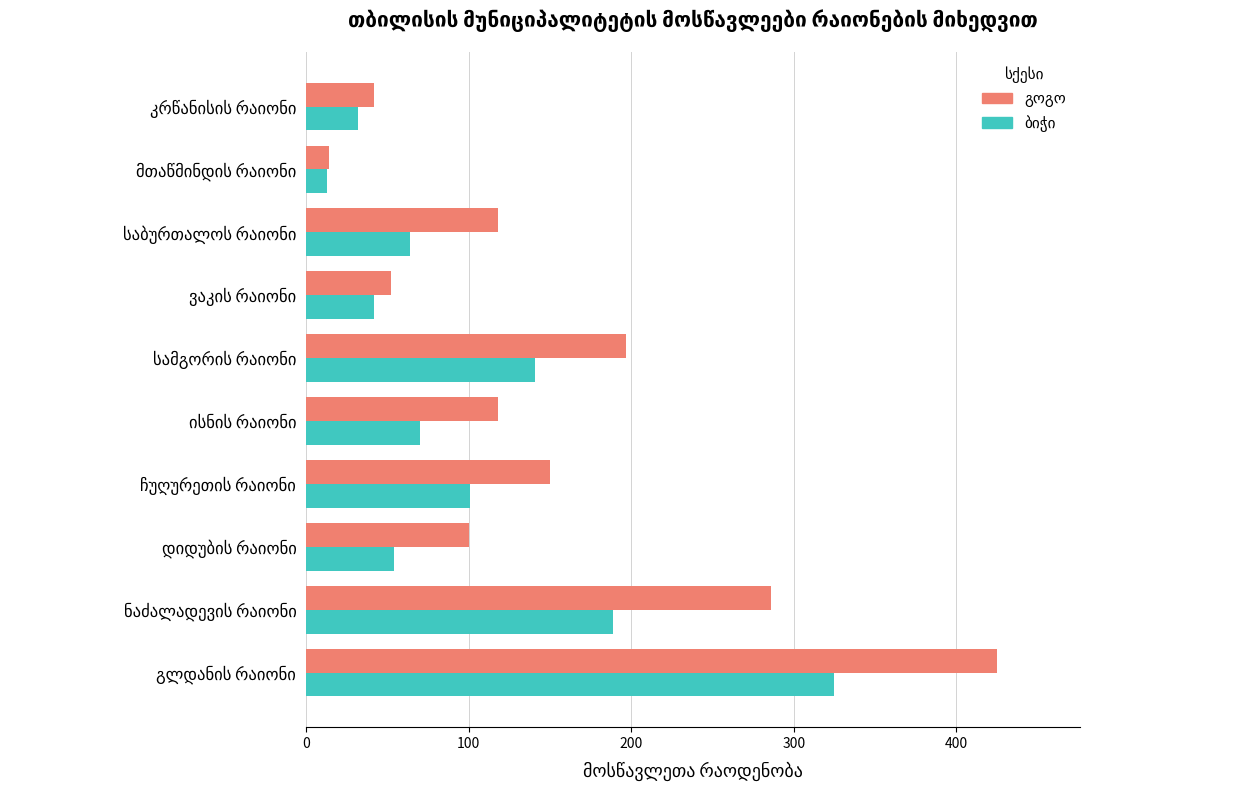

How many series are shown in this chart?

2